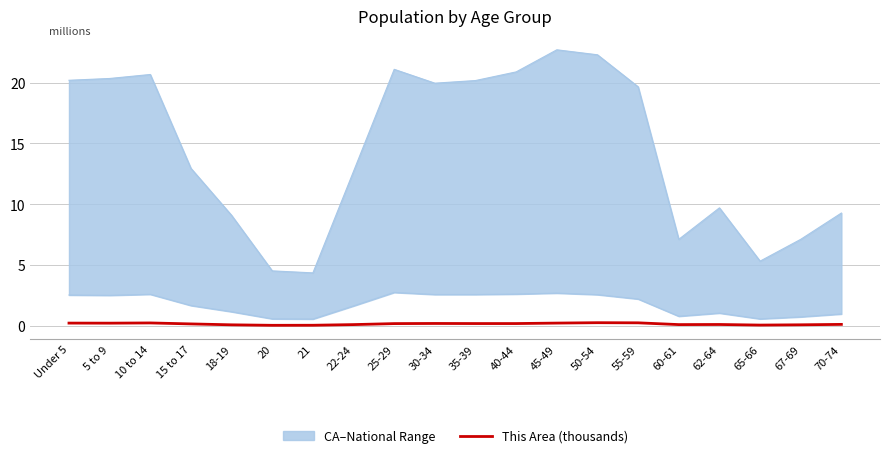

Does the chart display data point markers on the line(s)?

No